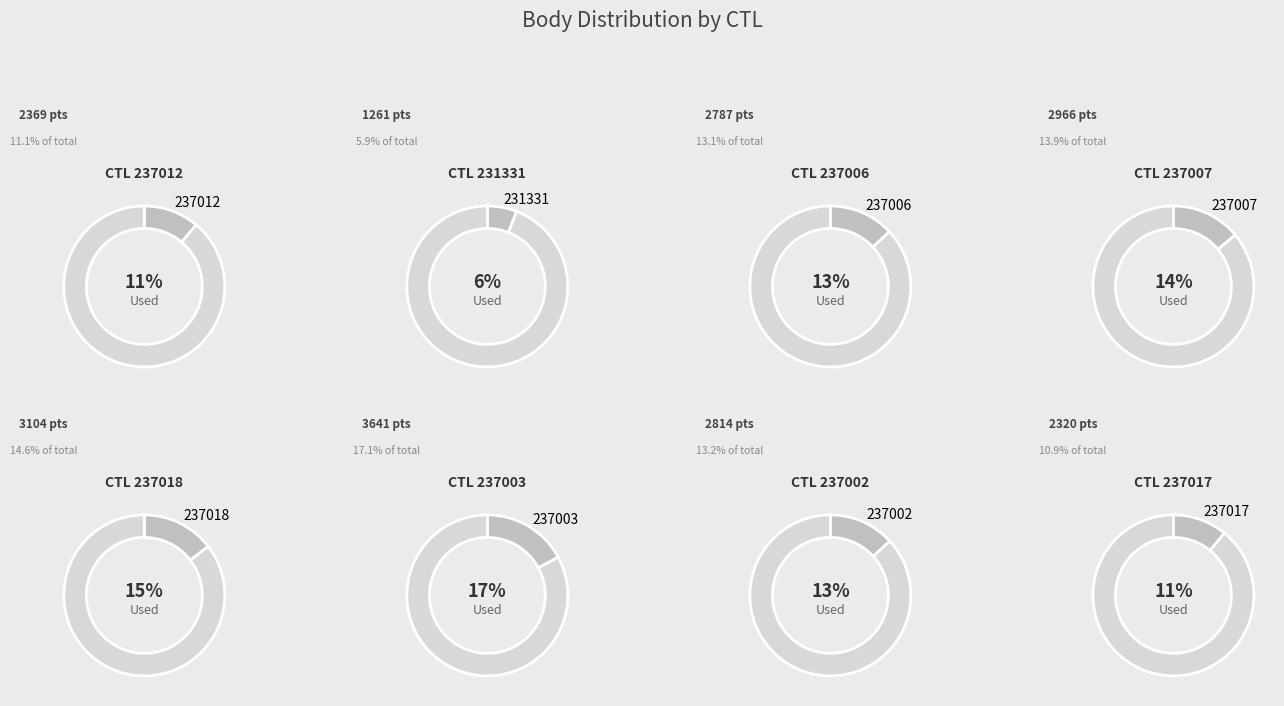

To the nearest percent, what percentage of the pie is 237006?

13%